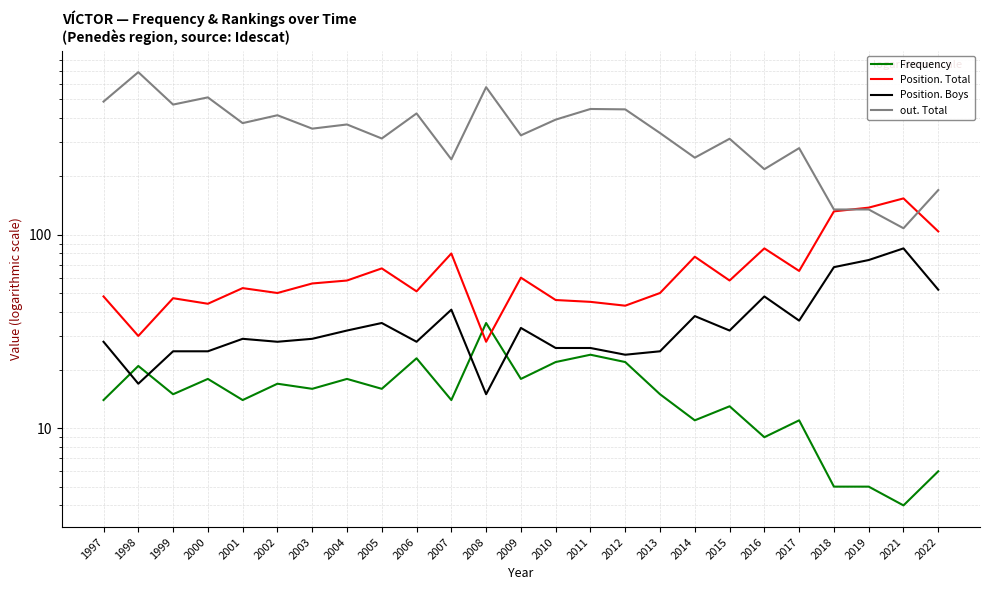

How many intersections are there between Frequency and Position. Total?

2